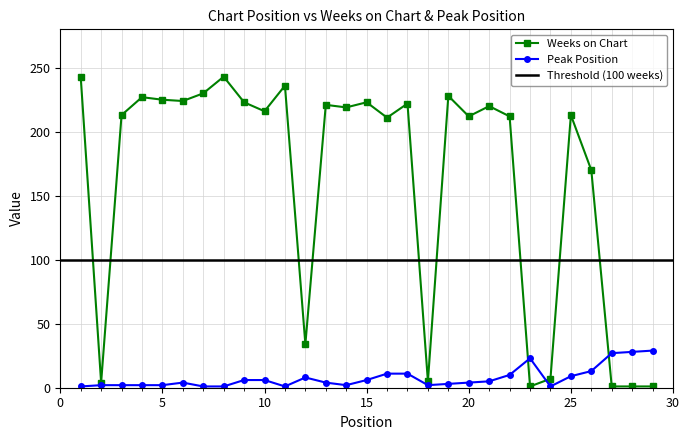

What is the difference between the maximum and minimum values in the Pico series?

28